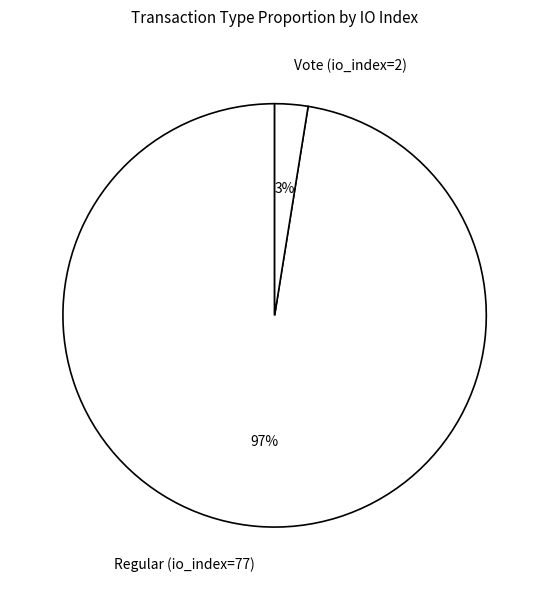

How many segments does this pie chart have?

2